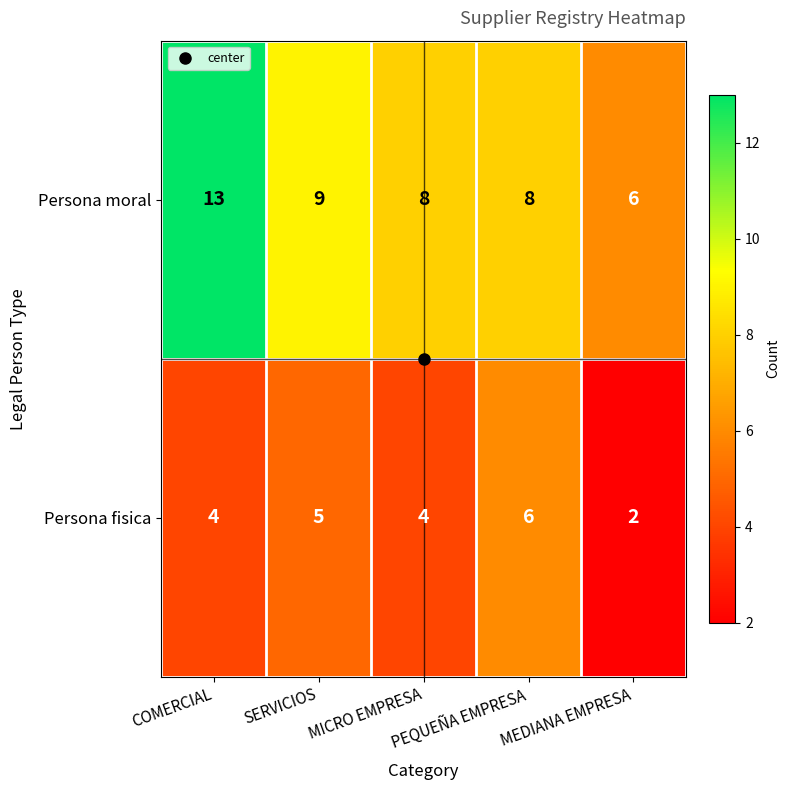

List the series in order of their overall mean, highest first.

Persona moral, Persona fisica